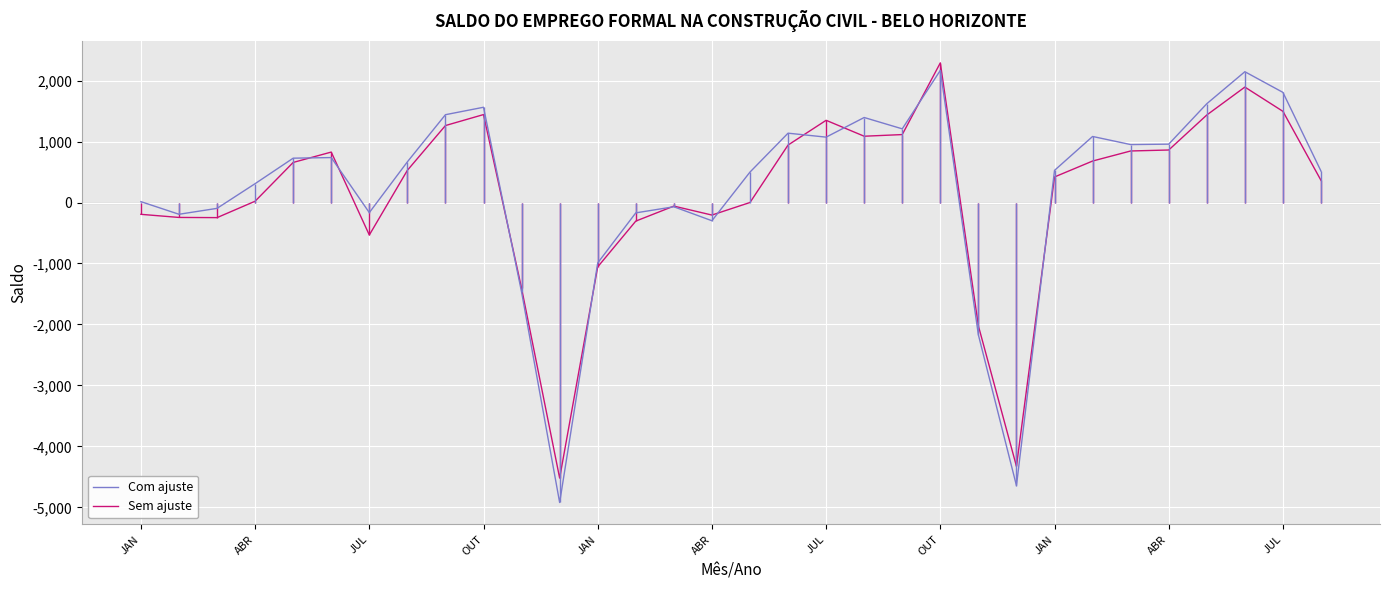

Rank the series by their maximum value, from lowest to highest.

Com ajuste, Sem ajuste